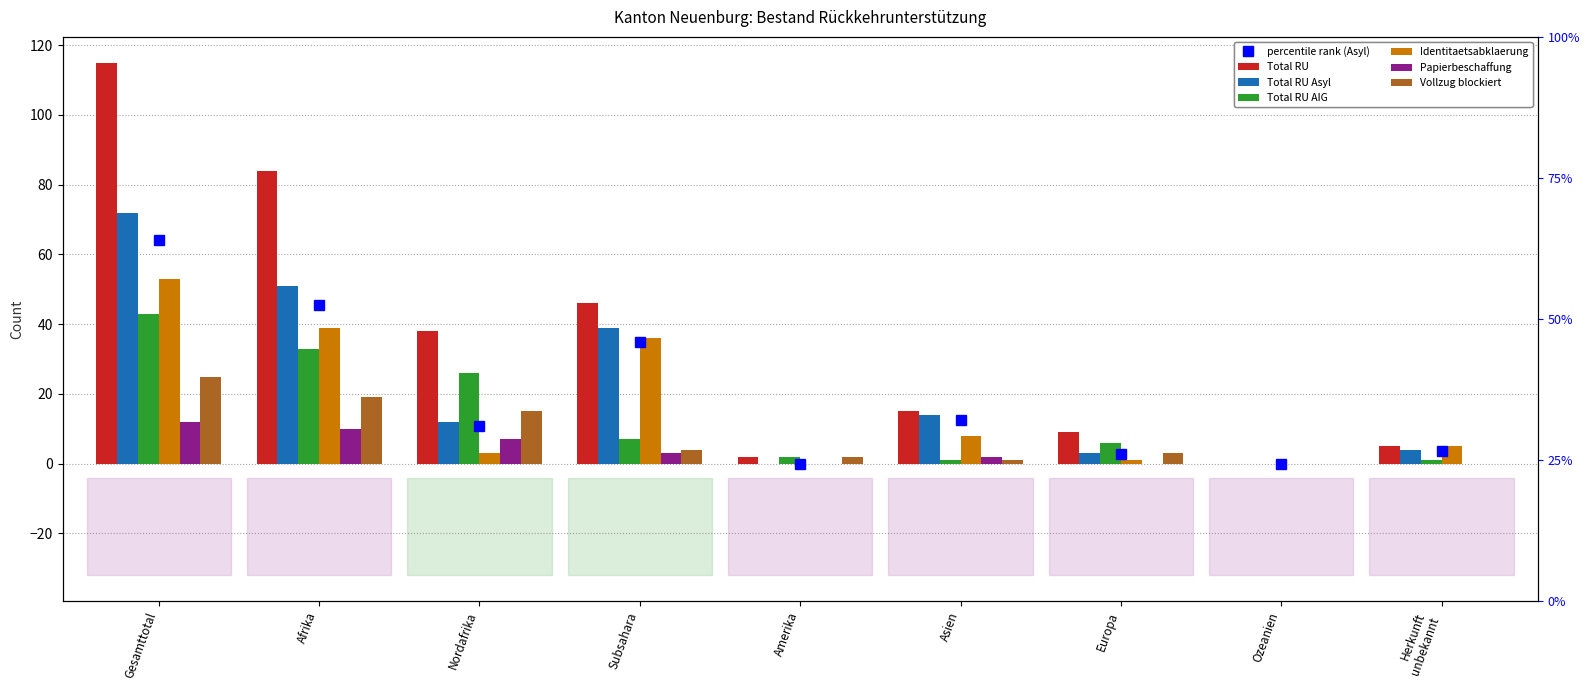

How many bars are there in each group?

6